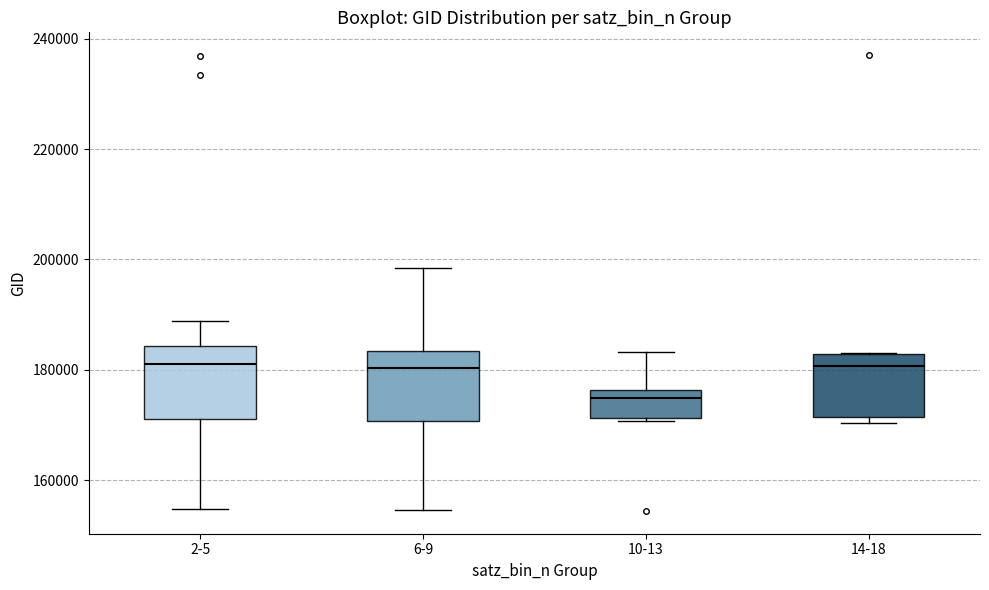

Reading left to right, transcribe this box plot: for each box, give where its median line is, the range the box spans, and where its two whiskers end, as read against the y-axis. The values are not printed on the chart, so give them approximately, as read against the axis.

2-5: median 182000, box 170000 to 184000, whiskers 154000 to 188000
6-9: median 180000, box 170000 to 184000, whiskers 154000 to 198000
10-13: median 174000, box 172000 to 176000, whiskers 170000 to 184000
14-18: median 180000, box 172000 to 182000, whiskers 170000 to 182000